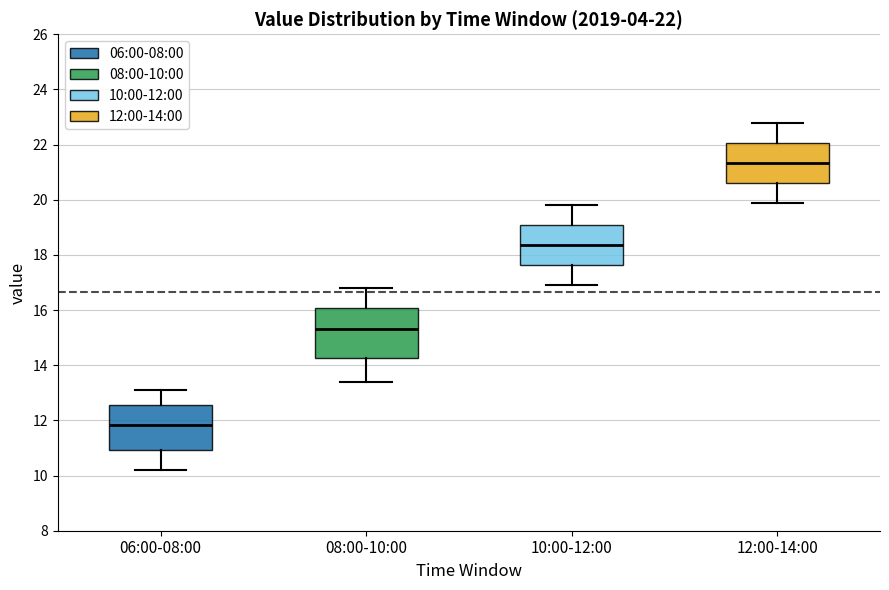

Which box has the lowest median line?

06:00-08:00